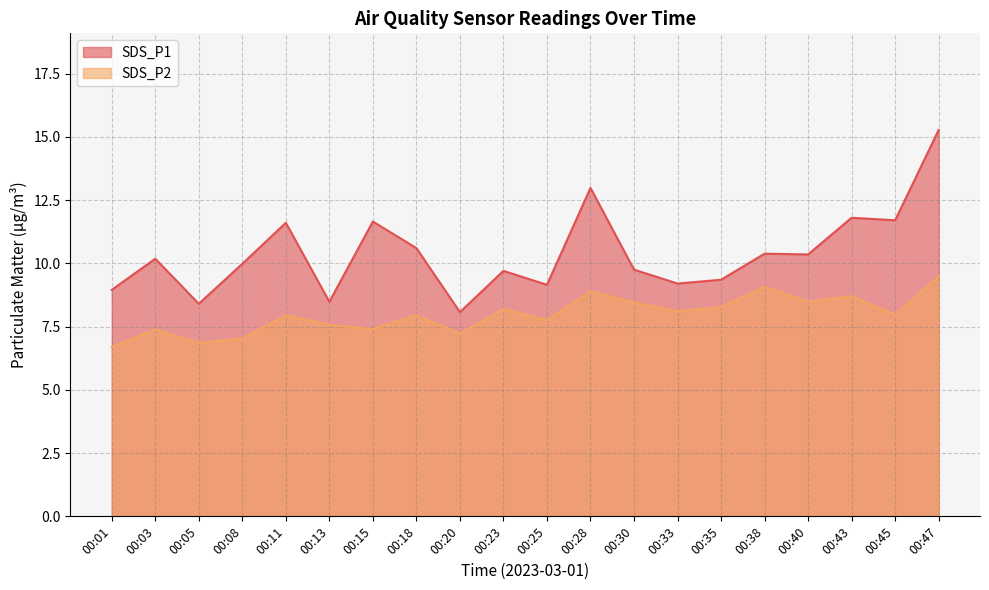

True or false: SDS_P2 and SDS_P1 cross at least once.

False